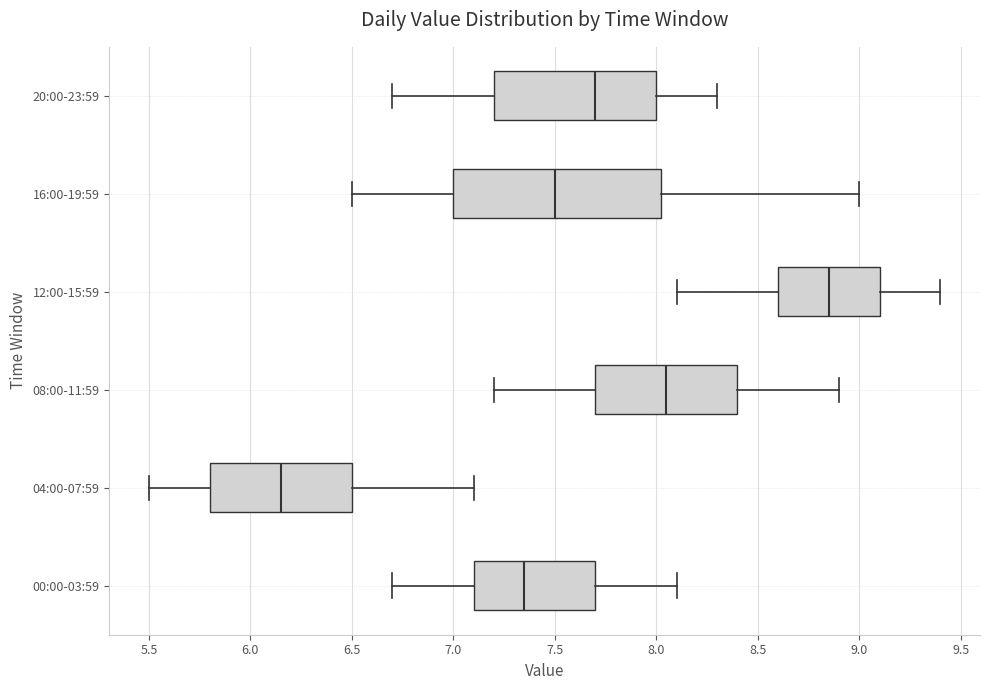

Where is the right edge of the box for 00:00-03:59 on the x-axis? The values are not printed on the chart, so give them approximately, as read against the axis.

7.70